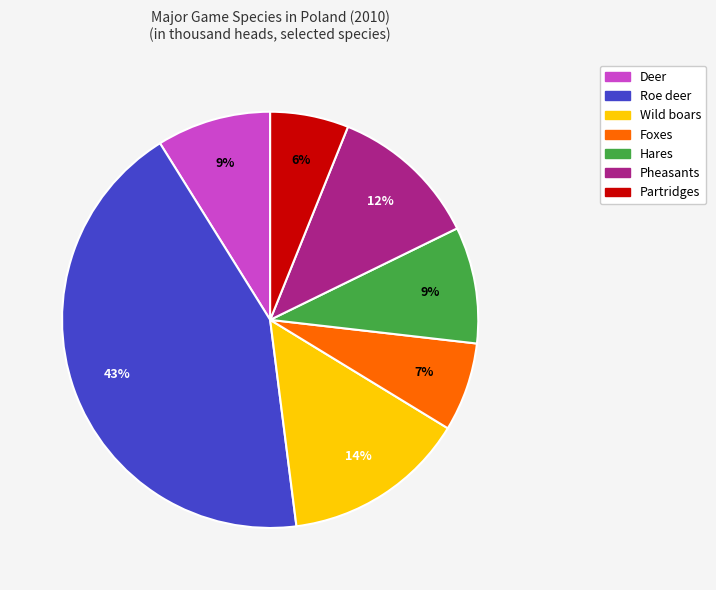

Which has a higher value, Deer or Foxes?

Deer